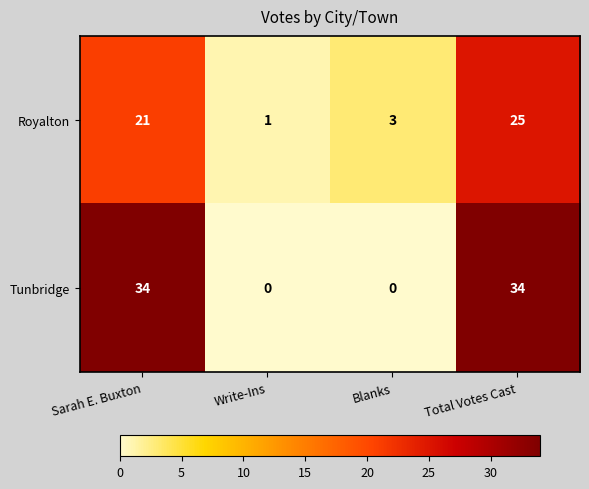

List the series in order of their overall mean, lowest first.

Royalton, Tunbridge